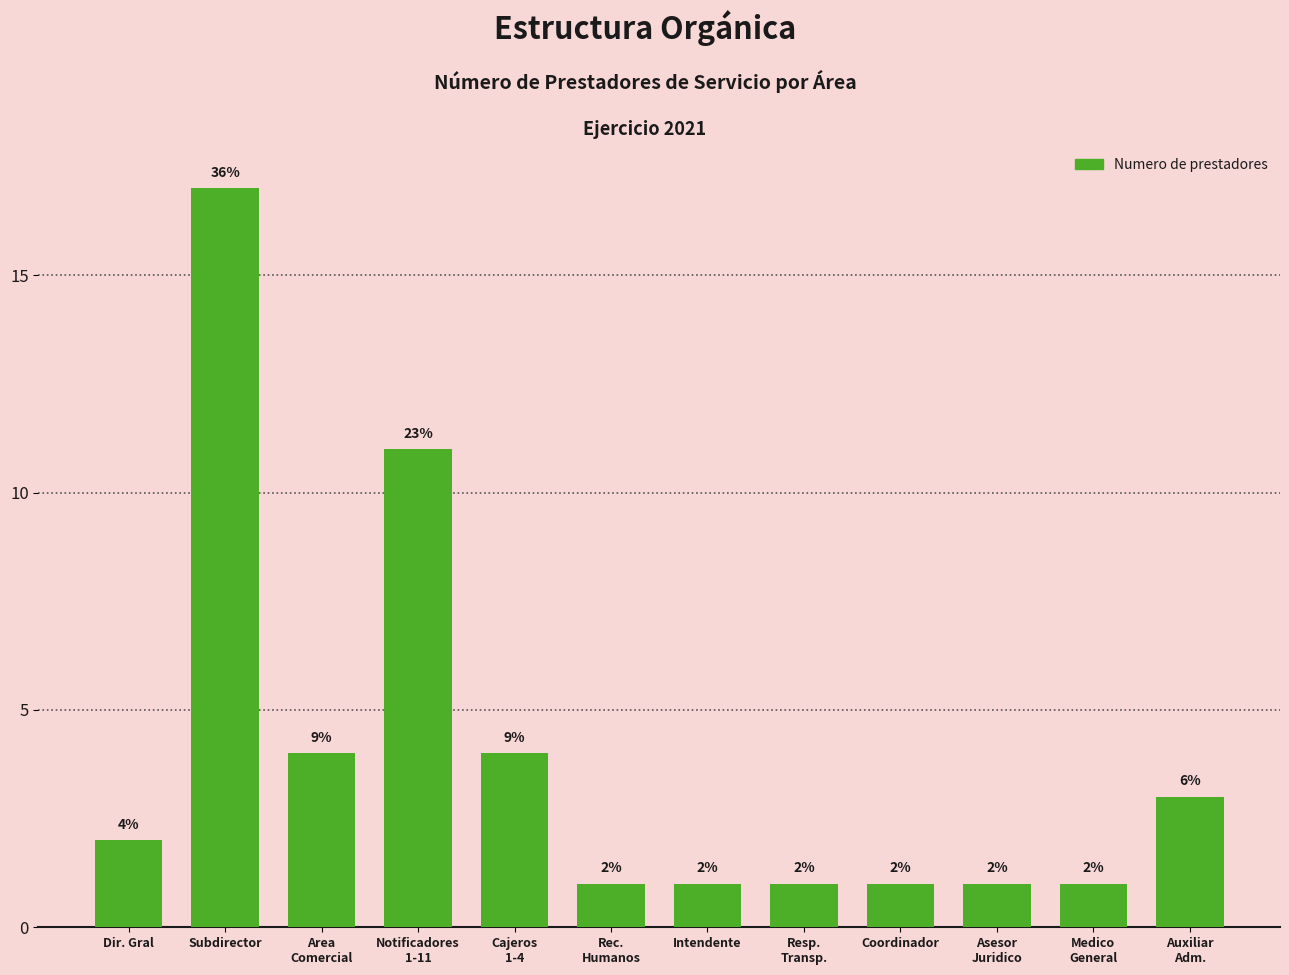

Reading left to right, transcribe all the data shown in this chart.

2	17	4	11	4	1	1	1	1	1	1	3